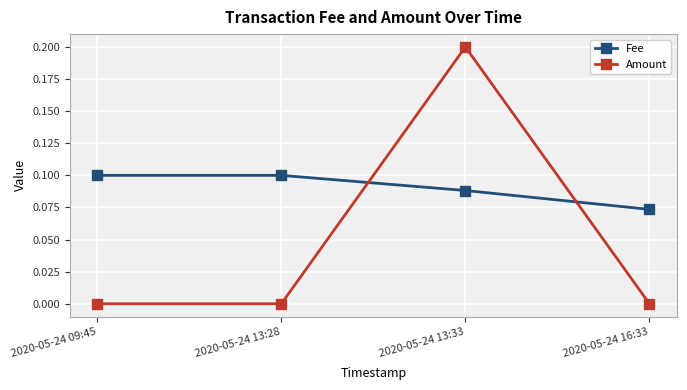

What is the label of the 4th point from the left?

2020-05-24 16:33